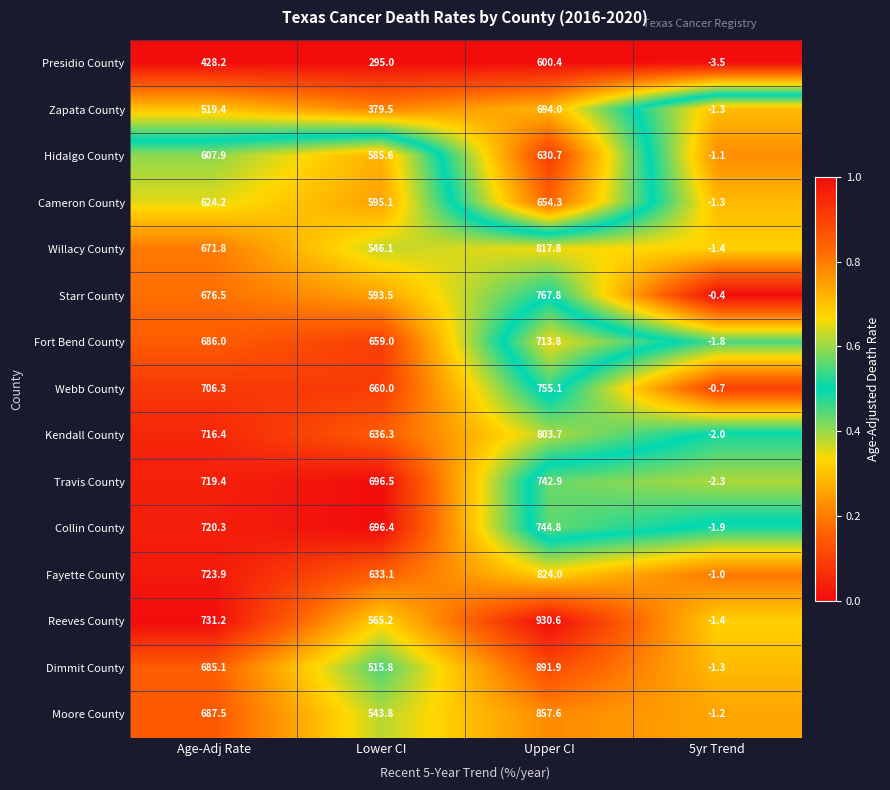

Count the number of data series in this chart.

15